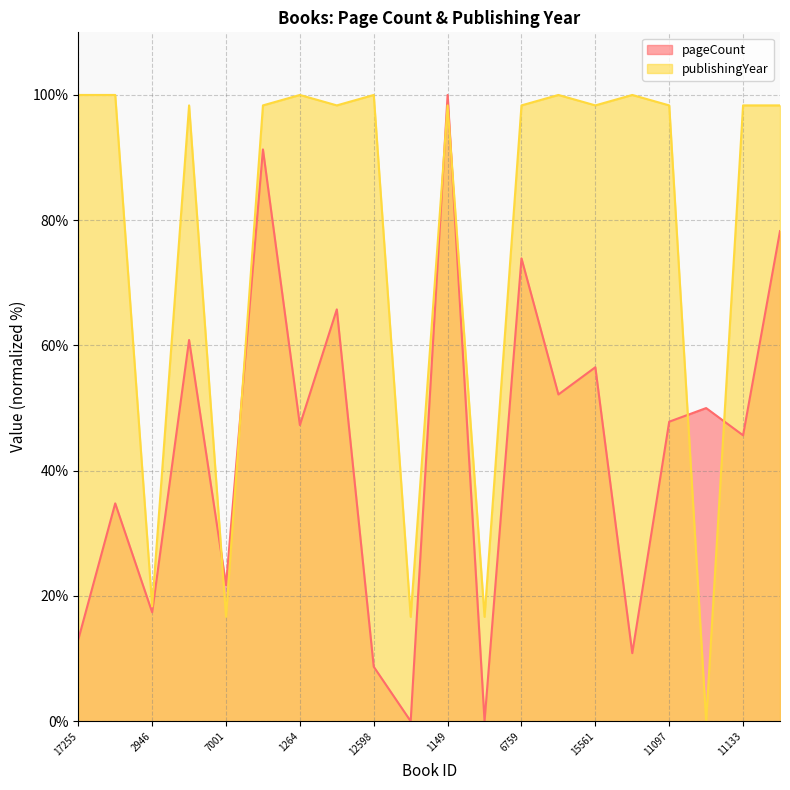

What is the sum of all pageCount values?

876.1